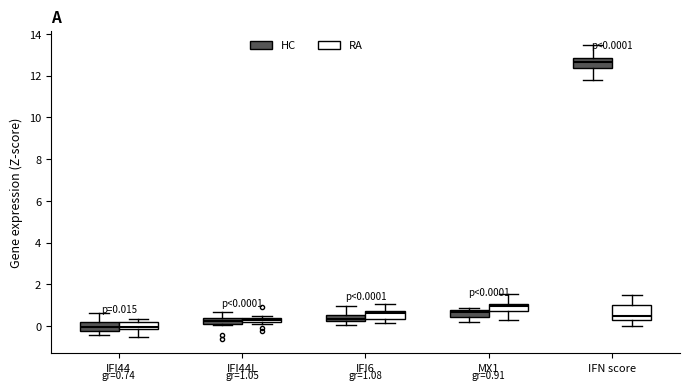

Comparing the boxes themselves (not the whiskers), which one is the tallest?

IFN score (RA)